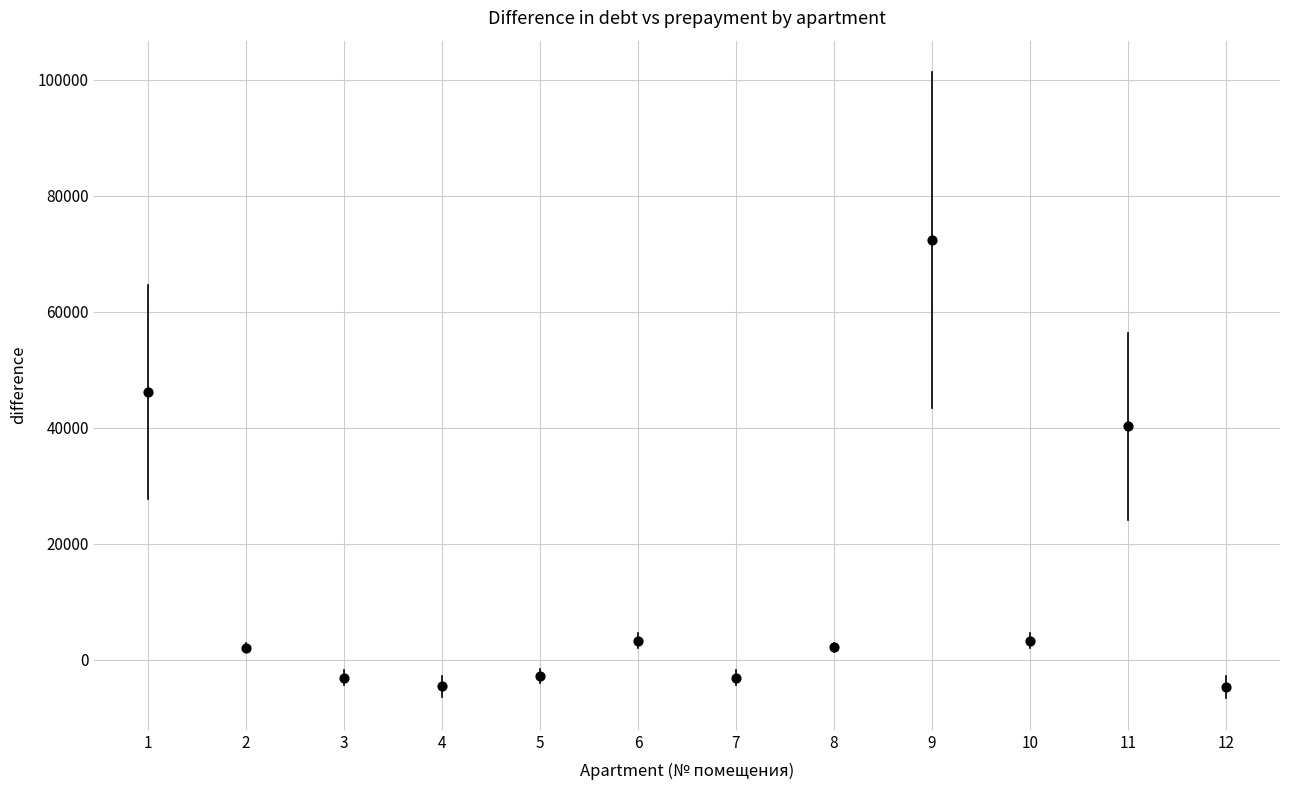

What is the range of Y values (max minus min)?

77163.9